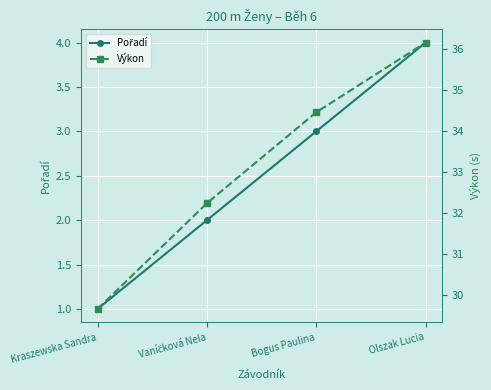

Is it true that Výkon equals 29.6 at Kraszewska Sandra?

True